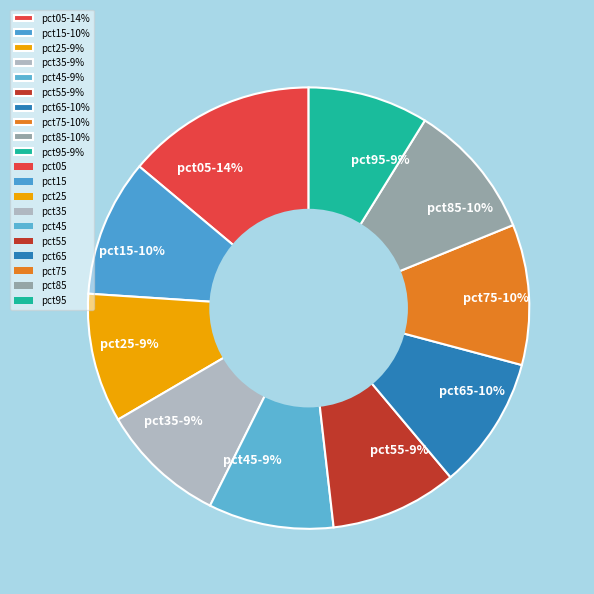

Is it true that pct55 is 1% of the pie?

False